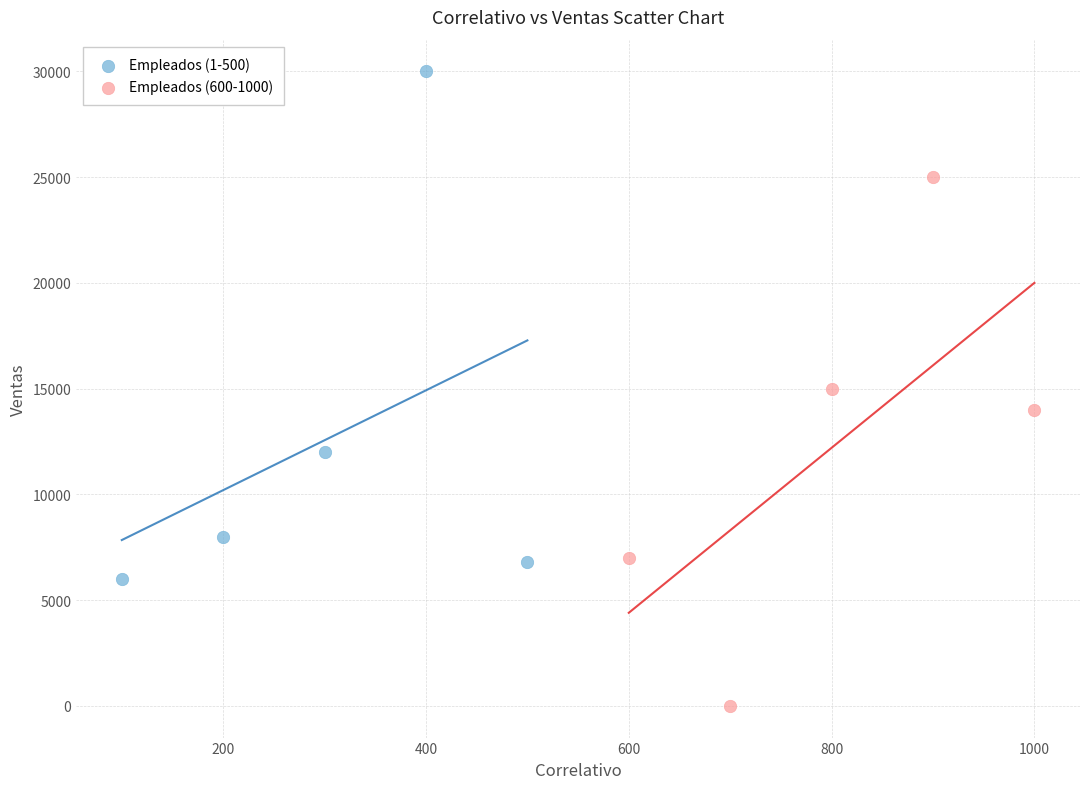

Which series has the largest Y range (max minus min)?

Empleados (600-1000)